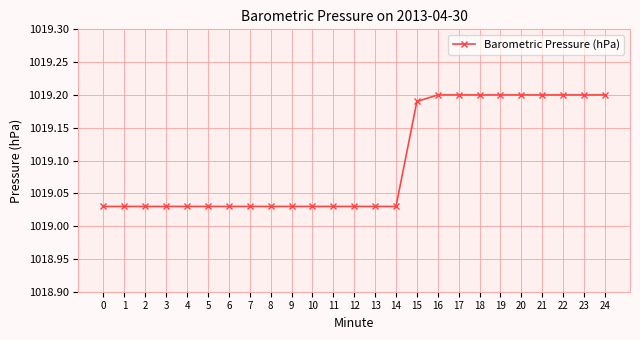

Is this an area chart (filled region under the line)?

No